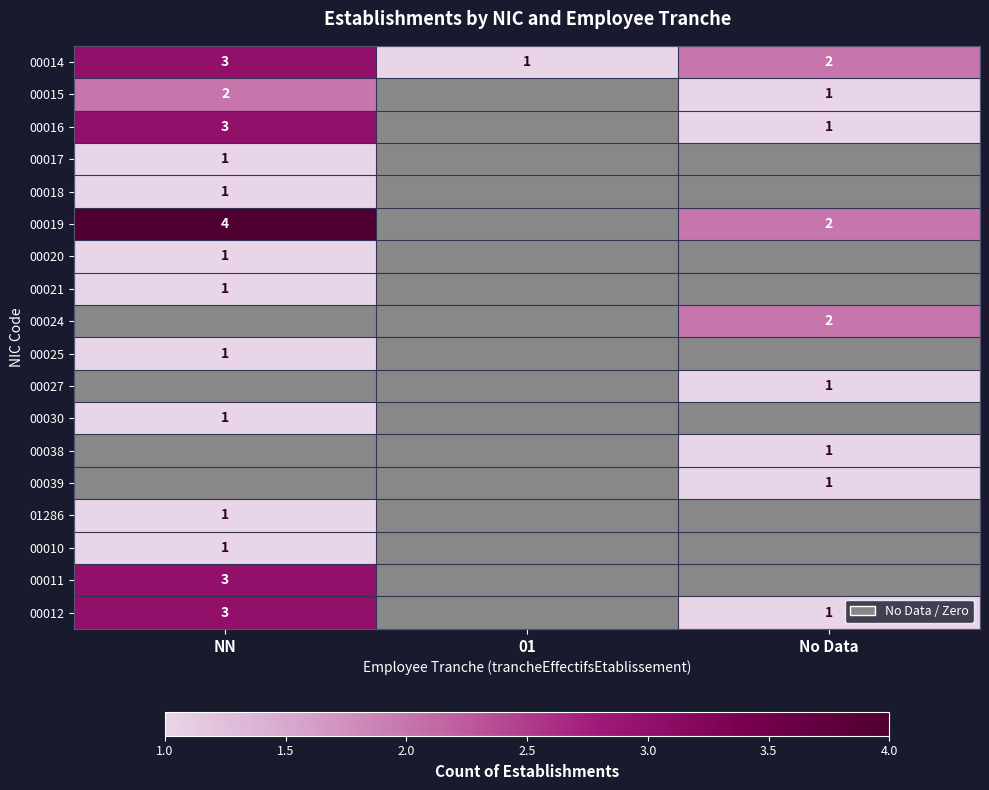

True or false: 00012 has a value of 1 at No Data.

True